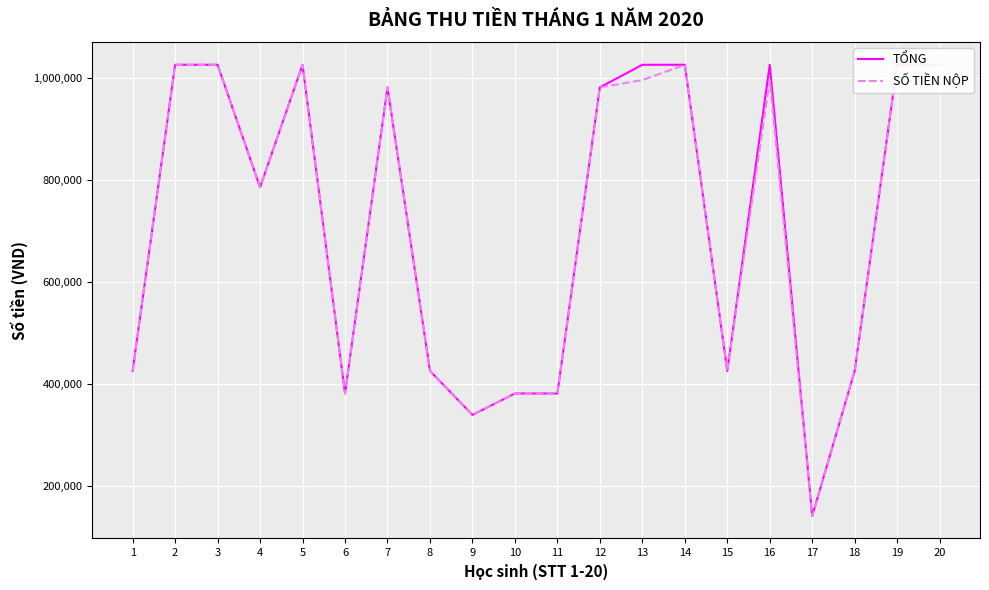

The value of SỐ TIỀN NỘP at 2 is 581412. True or false?

False